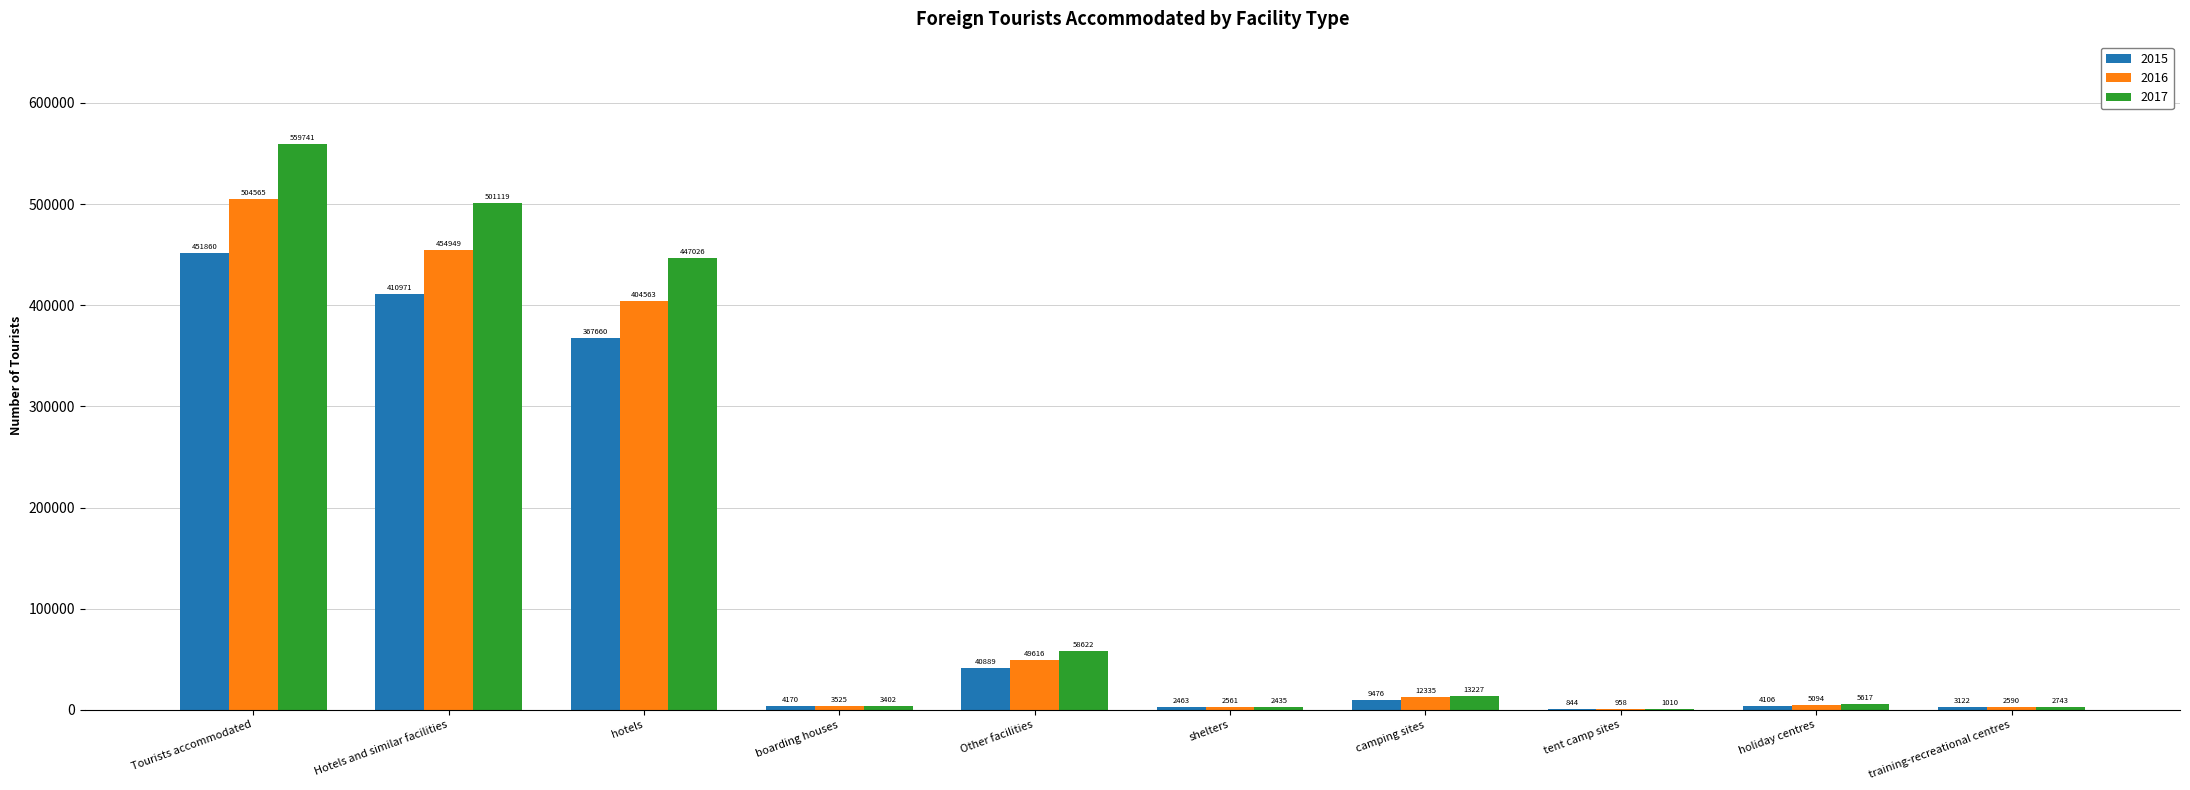

What is the average value of the 2015 series?

129556